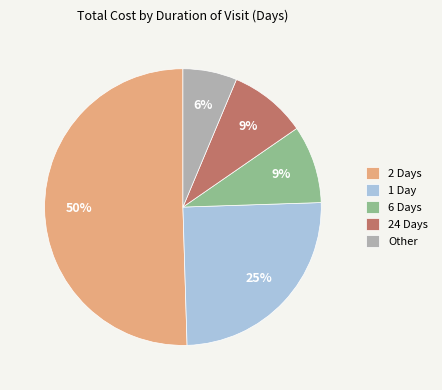

To the nearest percent, what is the difference between the largest and smallest slice percentages?

44%